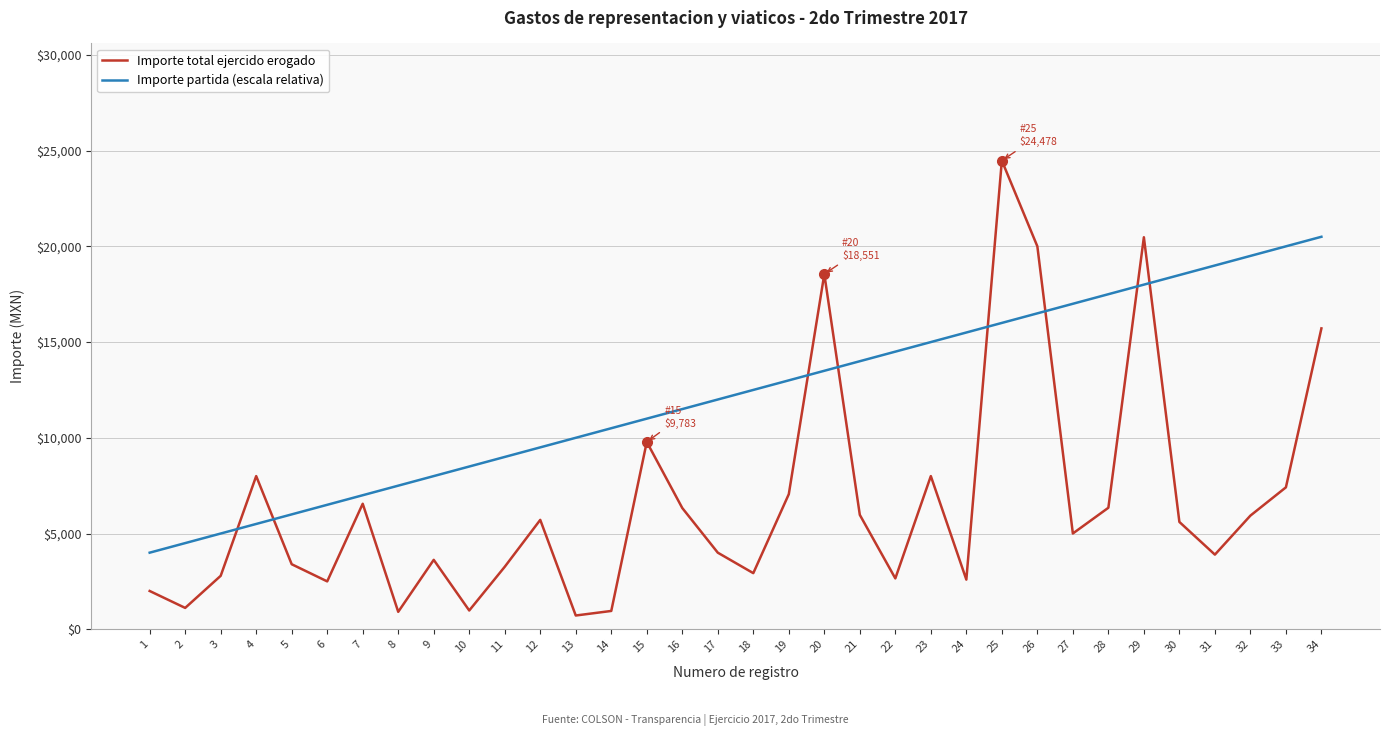

Which series has the widest spread of values?

Importe total ejercido erogado